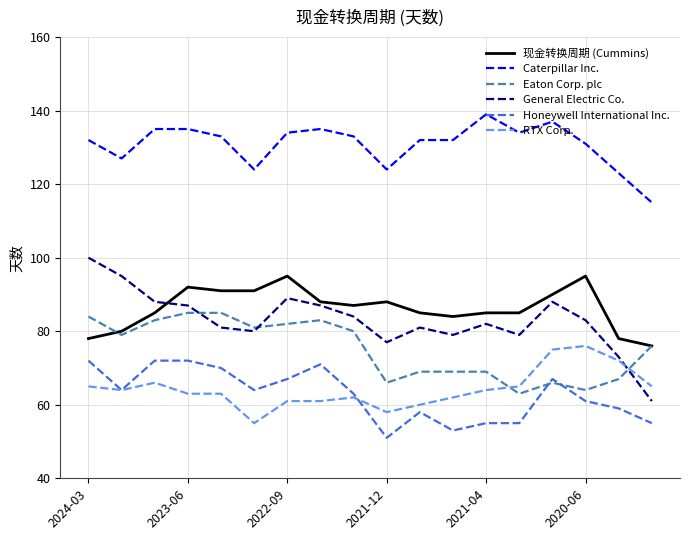

Which series has the largest range (max minus min)?

General Electric Co.